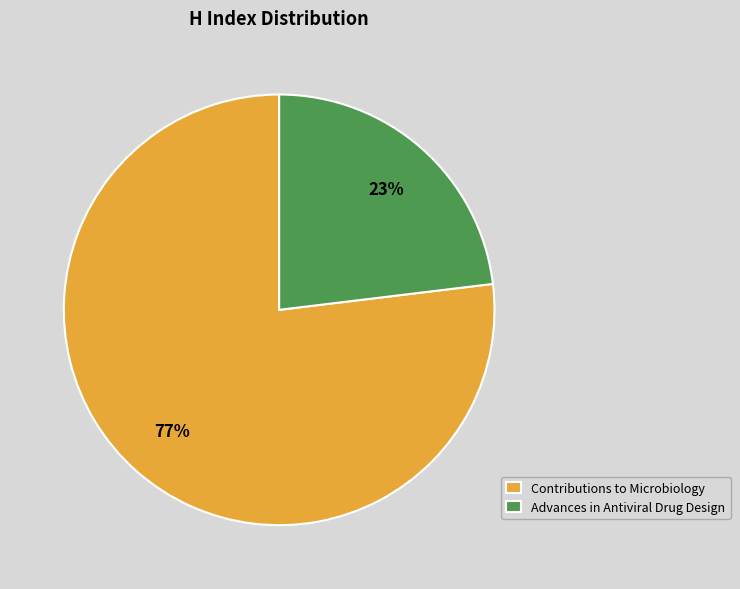

Is it true that Advances in Antiviral Drug Design is 23% of the pie?

True